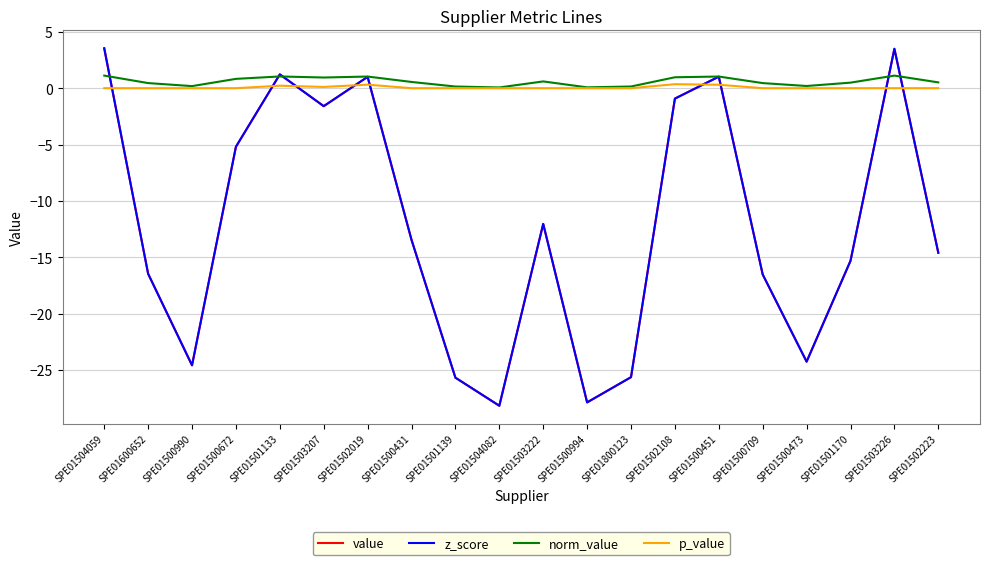

Is this an area chart (filled region under the line)?

No